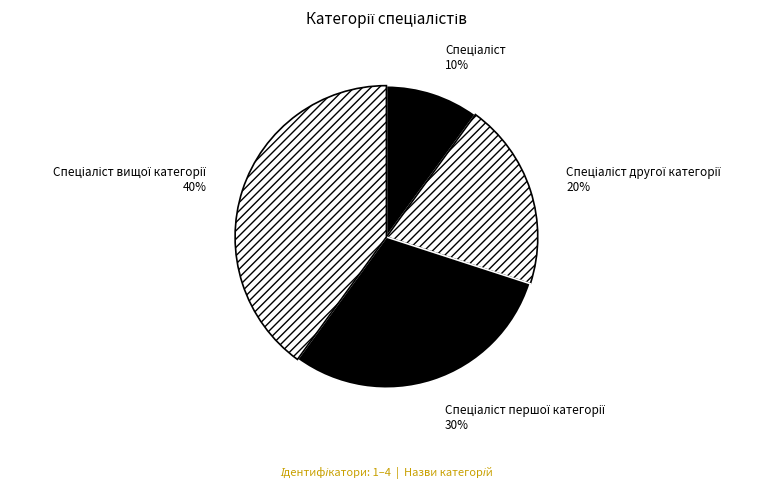

Is there a majority slice in this chart?

No